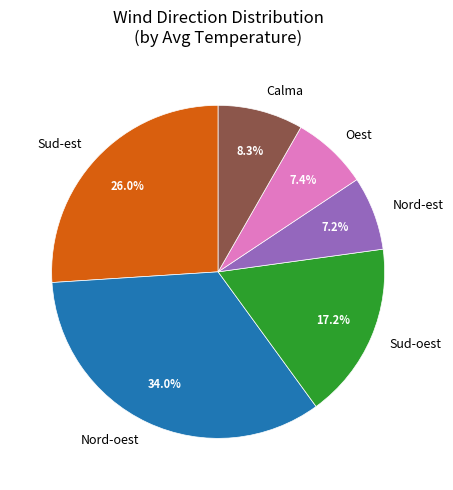

Between Sud-oest and Nord-est, which is larger?

Sud-oest